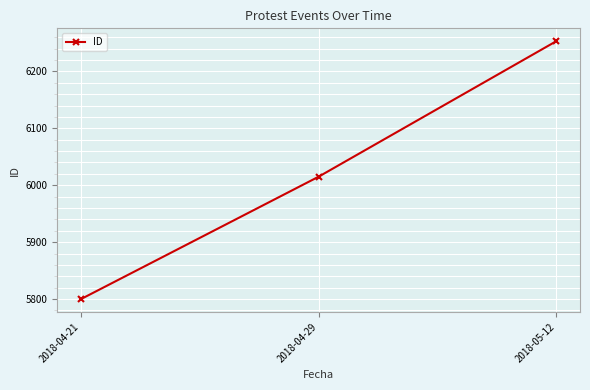

At which category does the chart reach its peak across all series?

2018-05-12